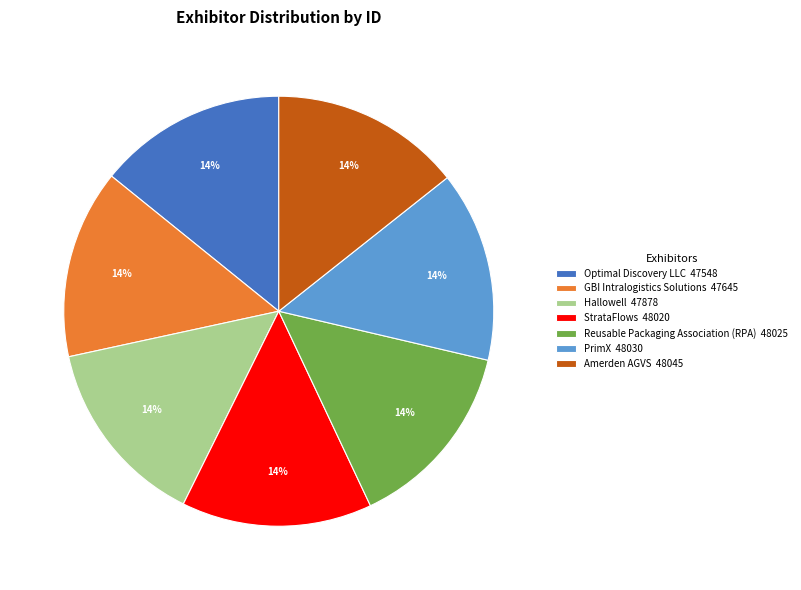

To the nearest percent, what percentage of the pie is Hallowell 47878?

14%